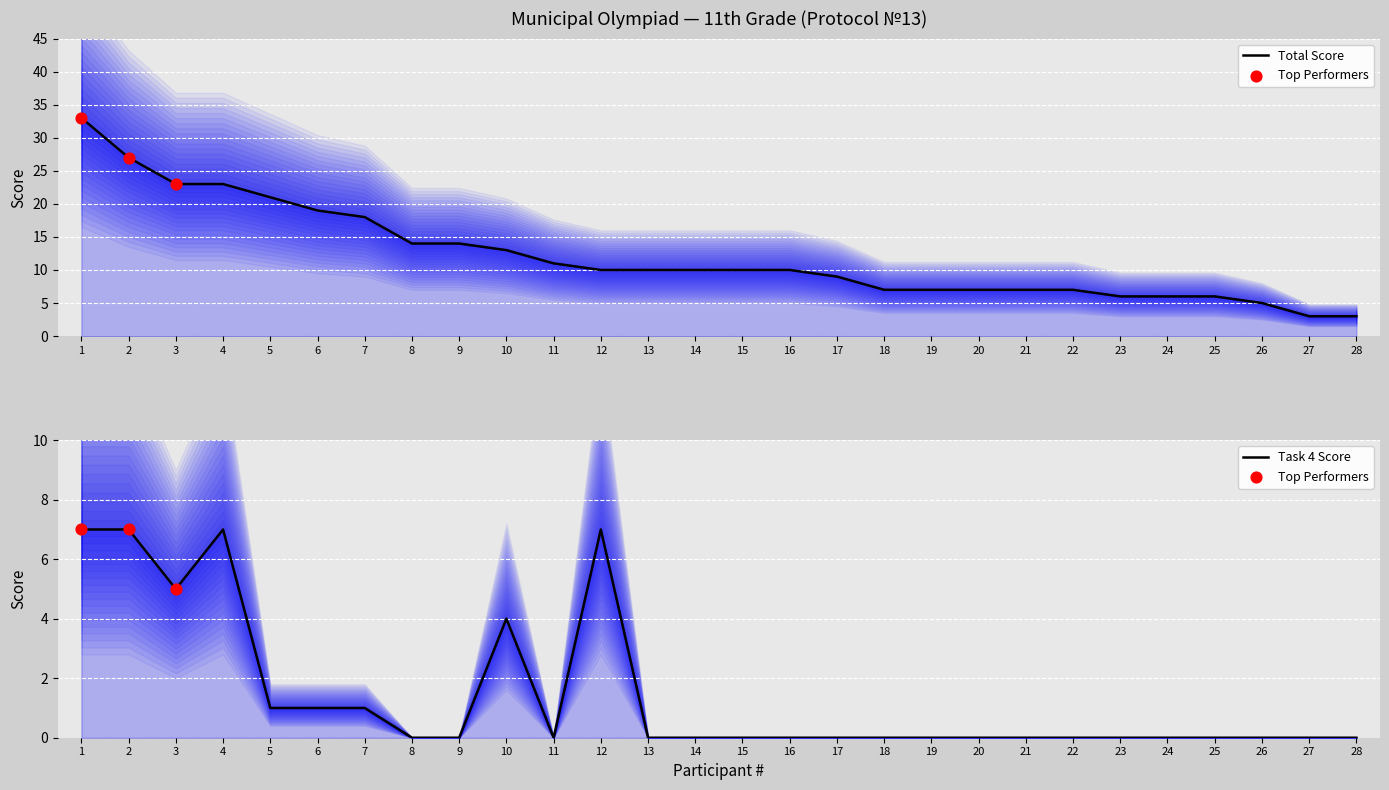

Is the value of Task 4 (max 7) at 8 greater than the value of Total Score at 24?

No